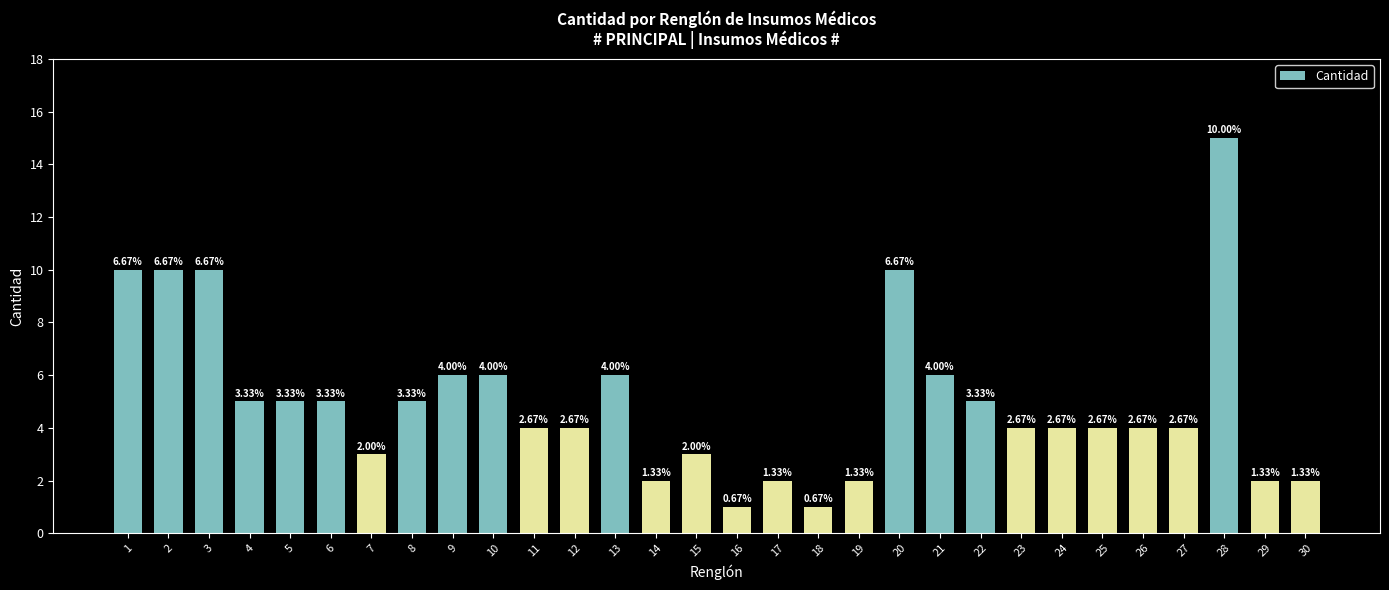

List the labels in order of value, largest first.

28, 1, 2, 3, 20, 9, 10, 13, 21, 4, 5, 6, 8, 22, 11, 12, 23, 24, 25, 26, 27, 7, 15, 14, 17, 19, 29, 30, 16, 18